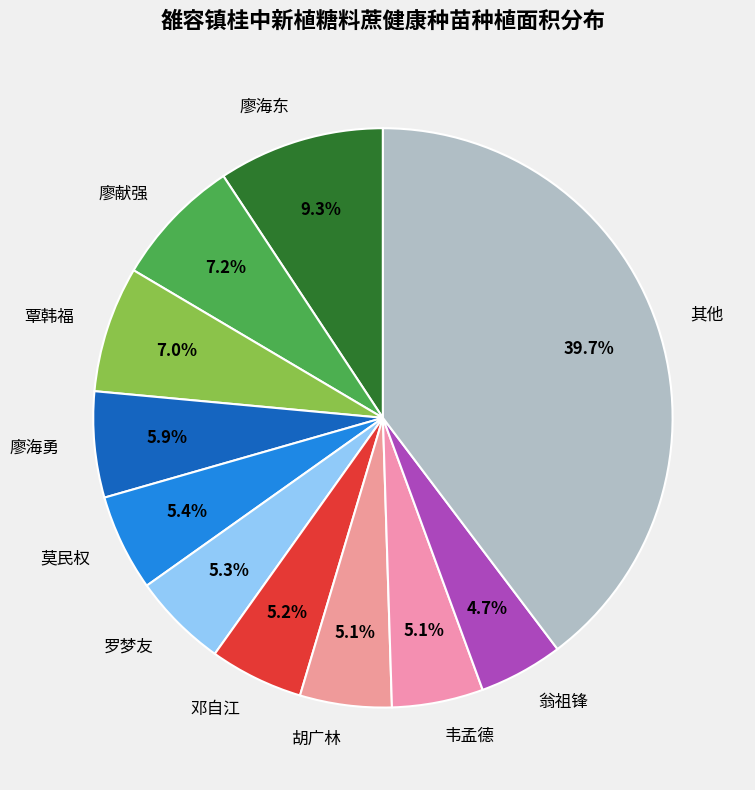

Is the sum of 胡广林 and 廖海勇 greater than half?

No